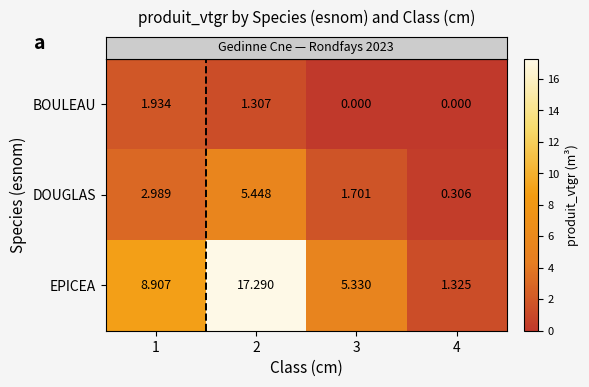

Which series has the largest total across all categories?

EPICEA